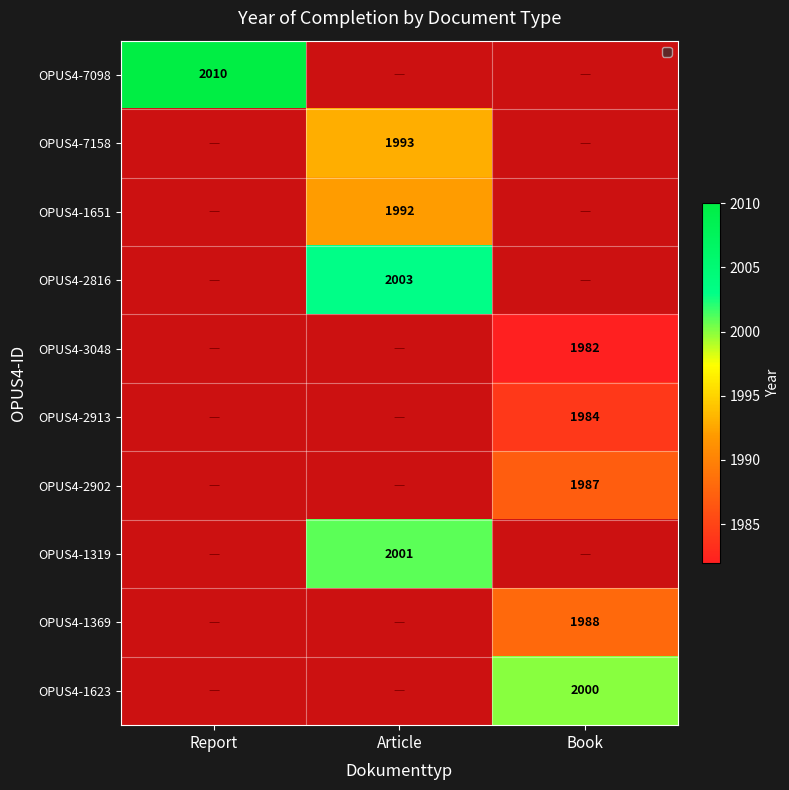

What is the total value across all series at Report?

2010